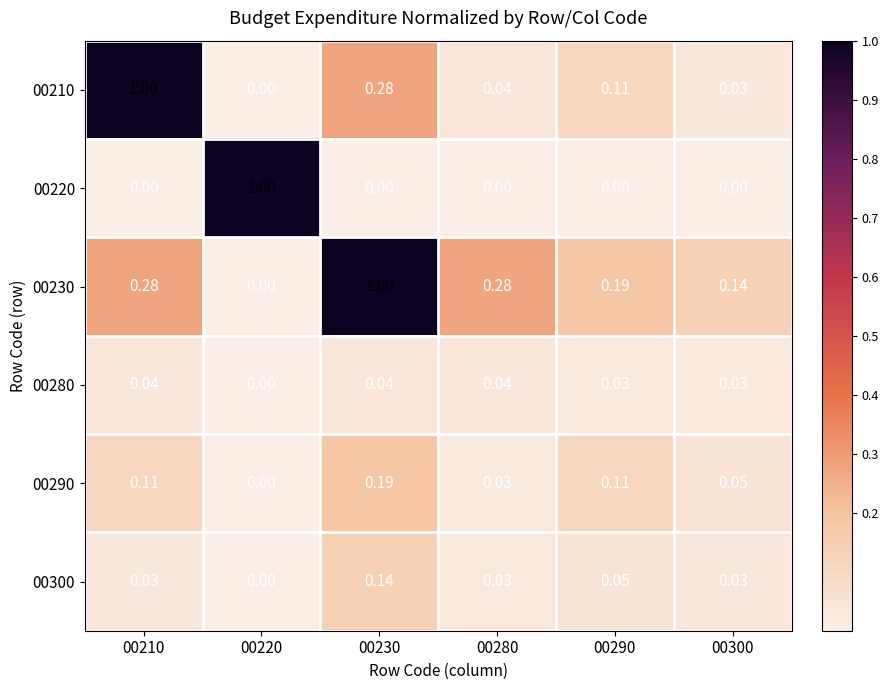

List the series in order of their peak value, highest first.

00210, 00220, 00230, 00290, 00300, 00280